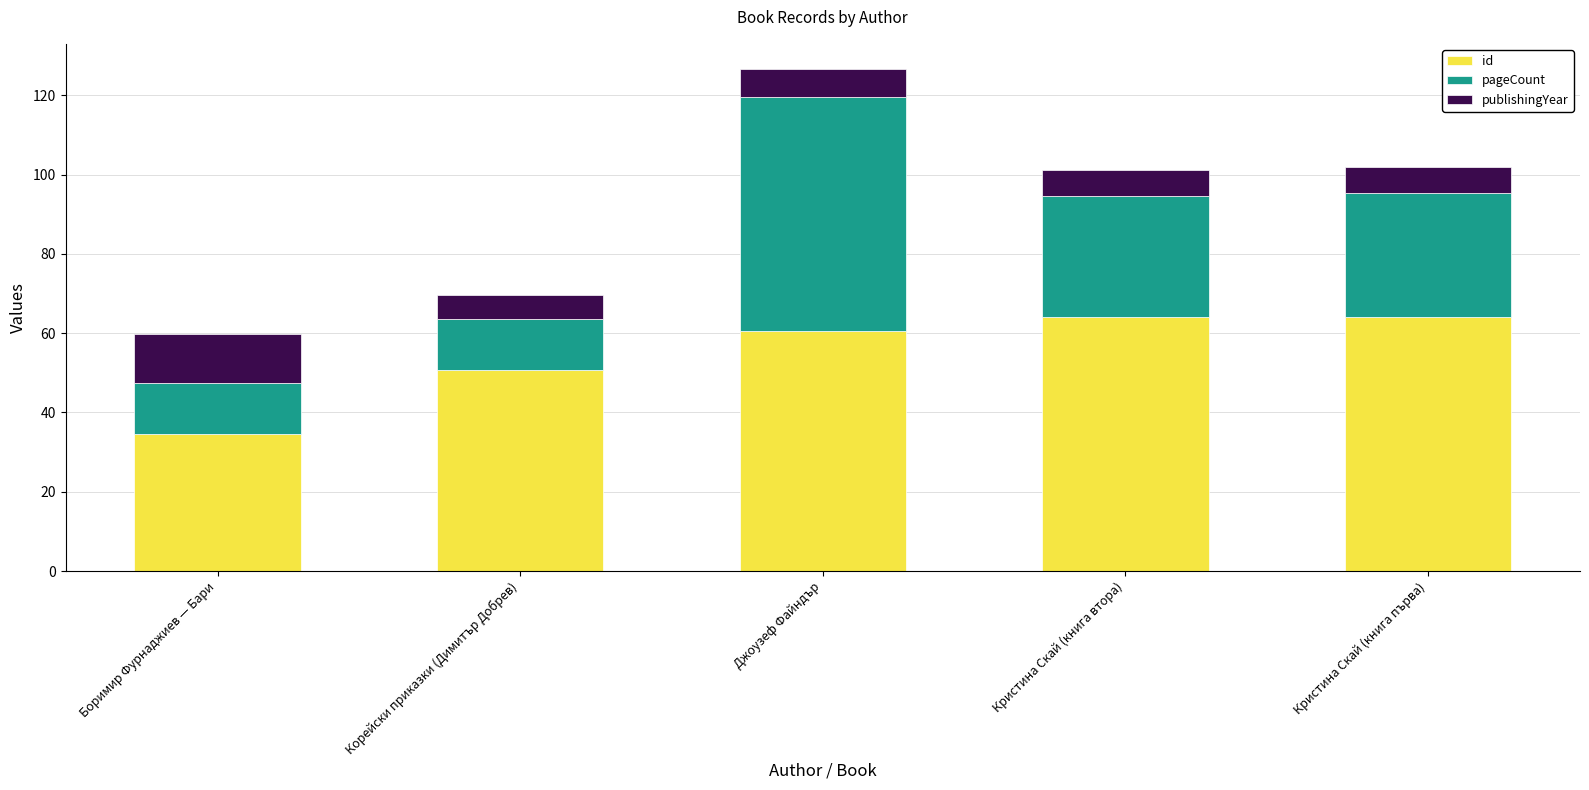

What is the sum of the id values at Корейски приказки (Димитър Добрев) and Кристина Скай (книга втора)?

114.9